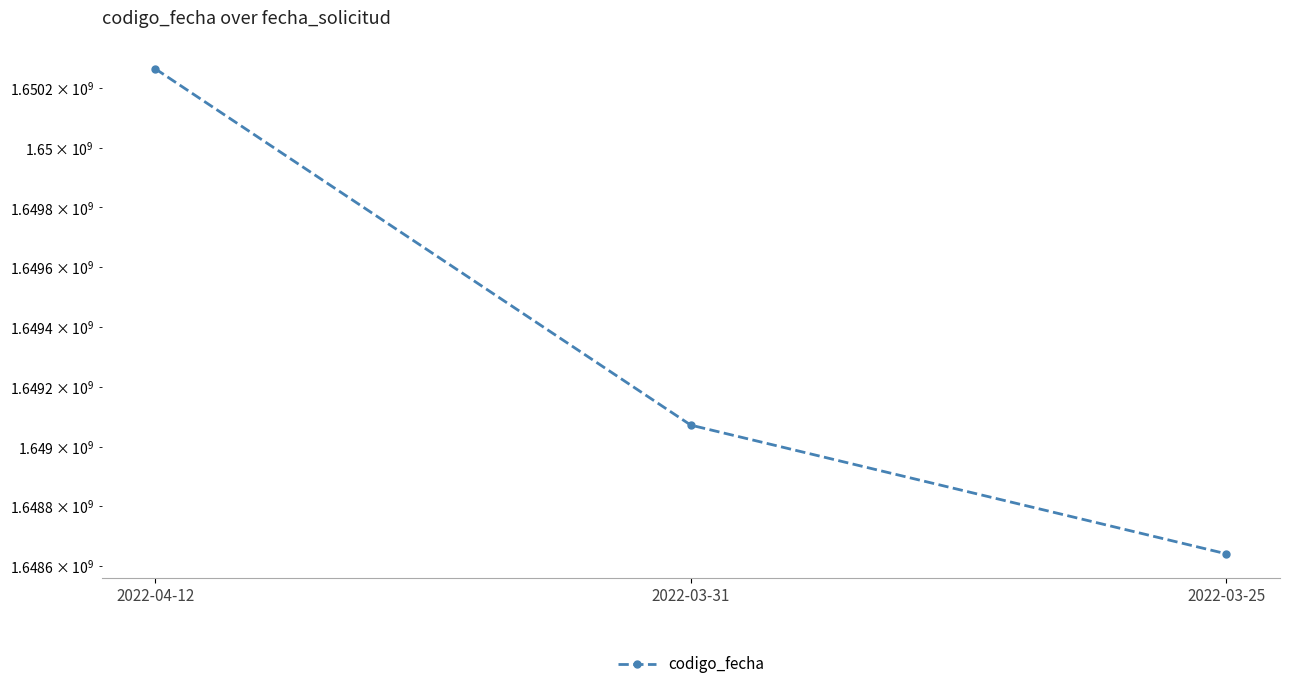

What is the minimum value shown in the chart?

1648641048